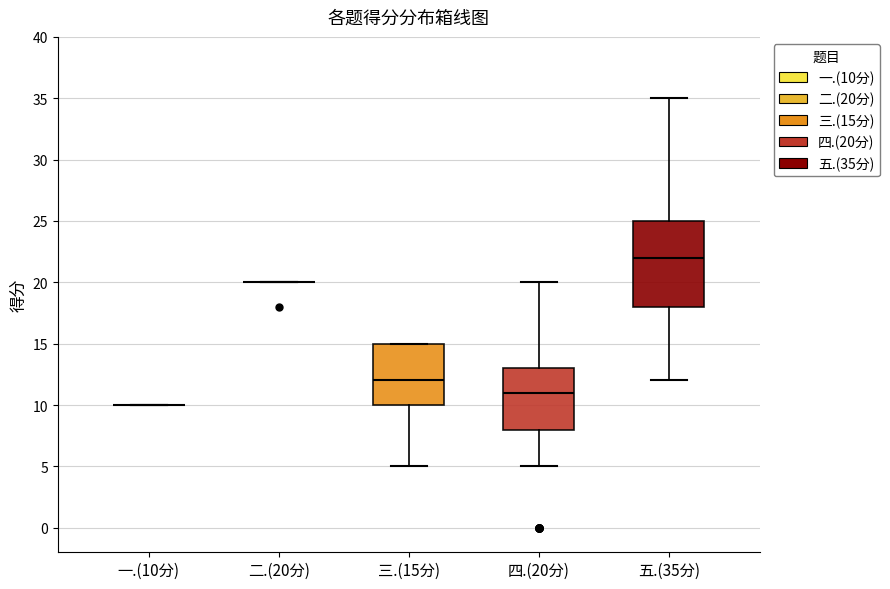

Comparing the boxes themselves (not the whiskers), which one is the tallest?

五.(35分)